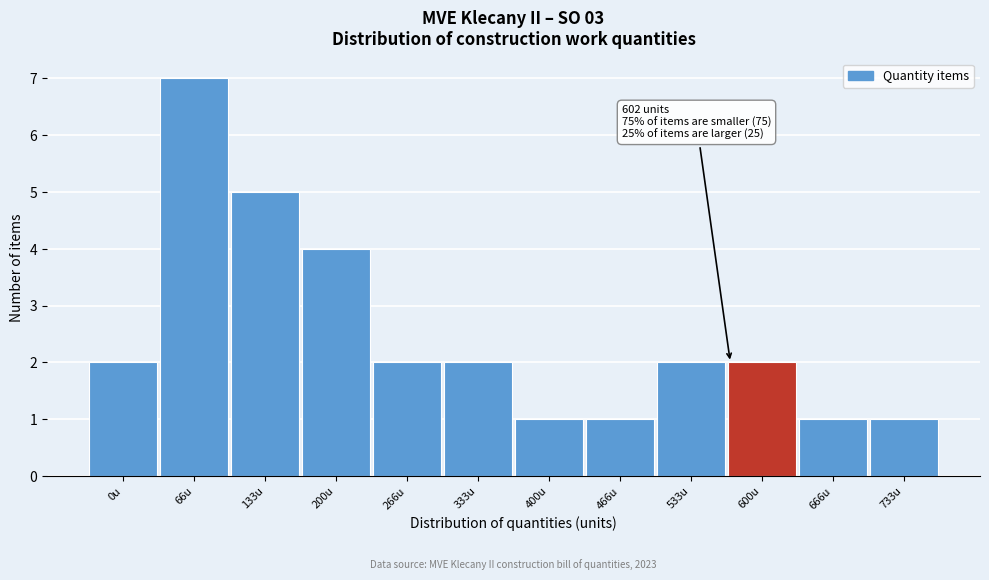

Reading right to left, what are all the values shown in this chart?

1	1	2	2	1	1	2	2	4	5	7	2